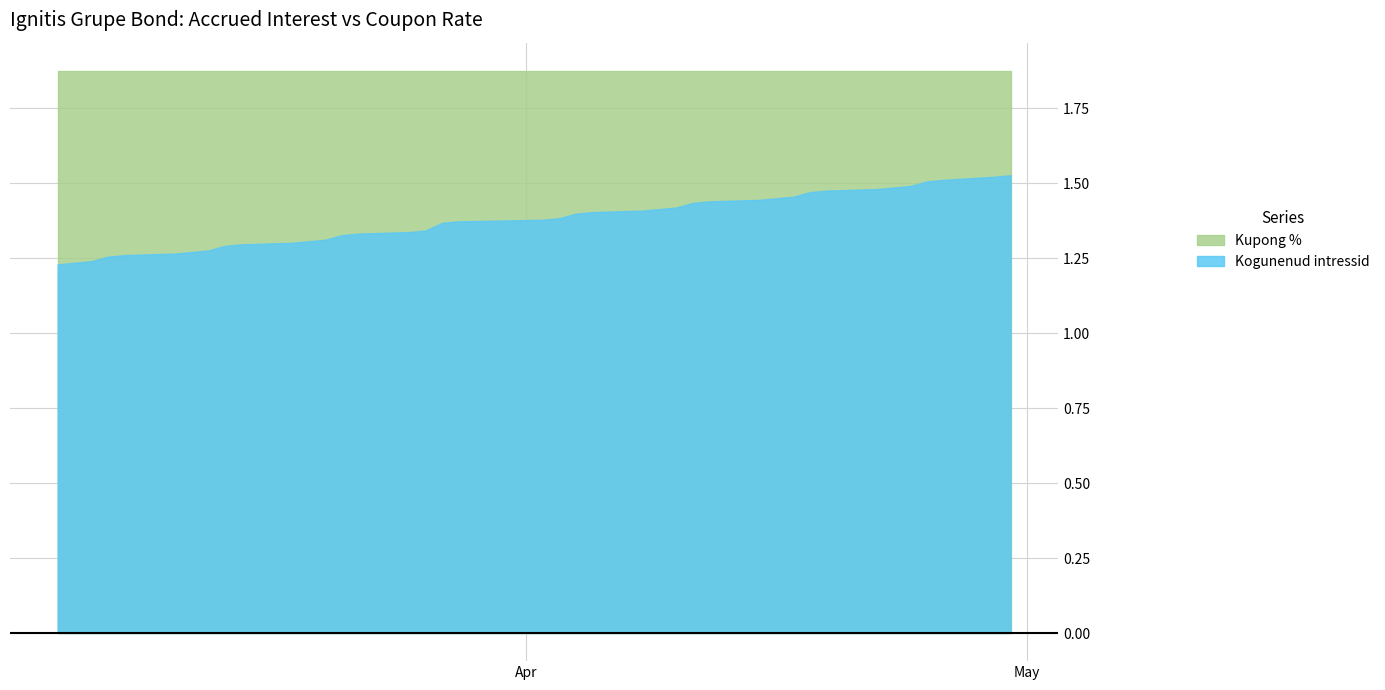

The value of Kupong % at 2024-03-25 is 1.9. True or false?

True